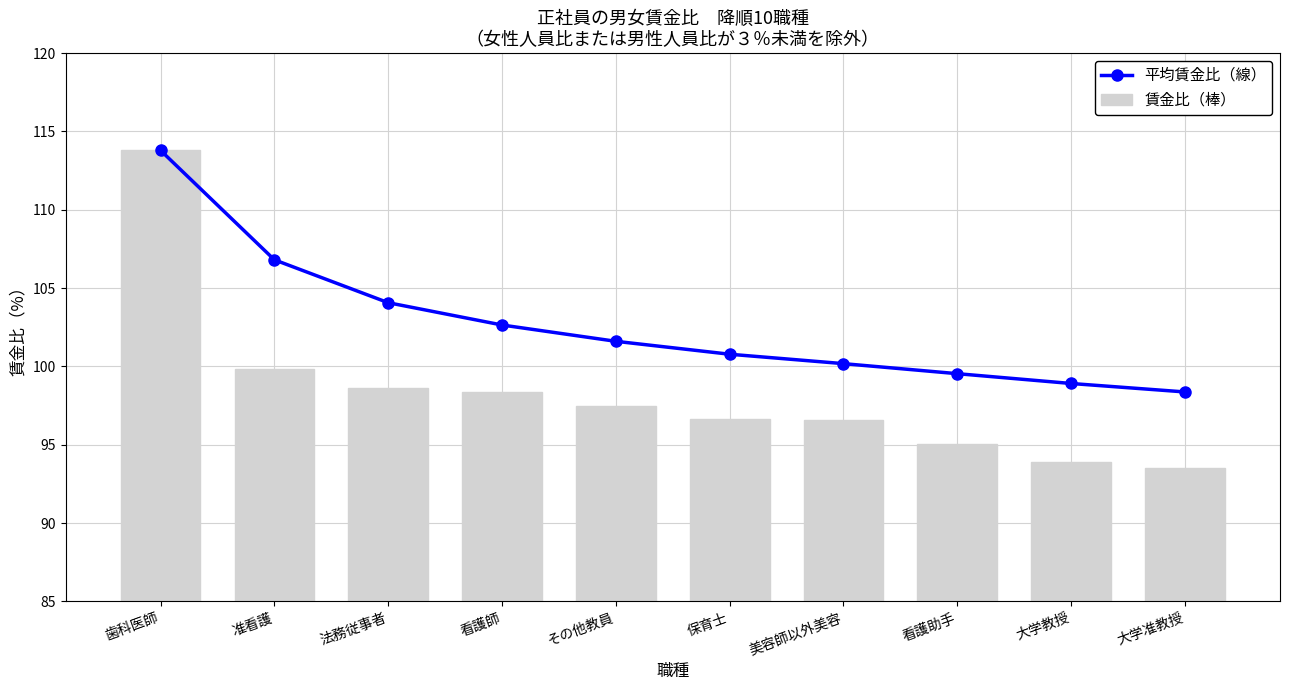

What is the sum of all 賃金比（棒） values?

983.7